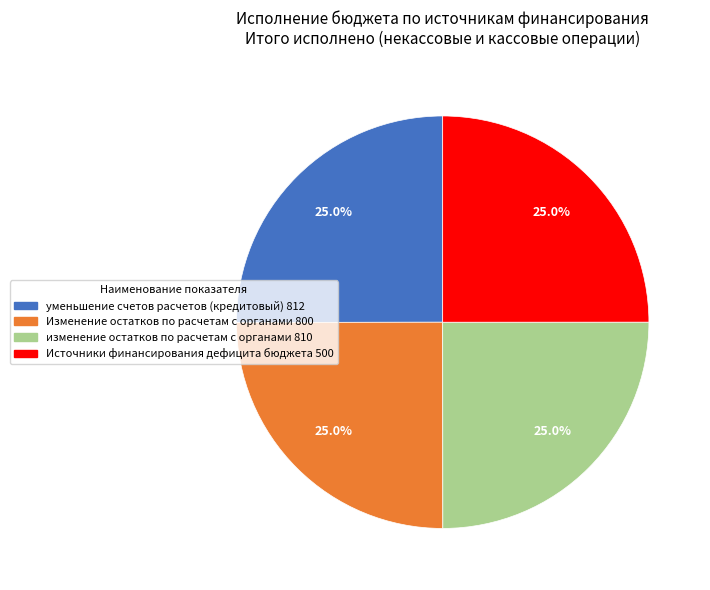

What is the ratio of the value at изменение остатков по расчетам с органами 810 to the value at уменьшение счетов расчетов (кредитовый) 812?

1.0